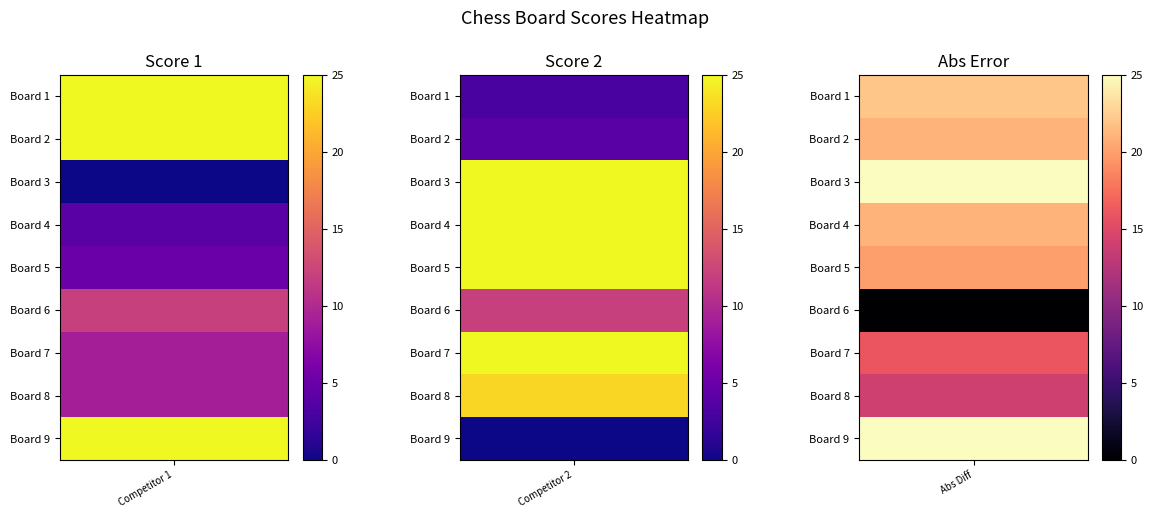

What is the average value of the Score 1 series?

13